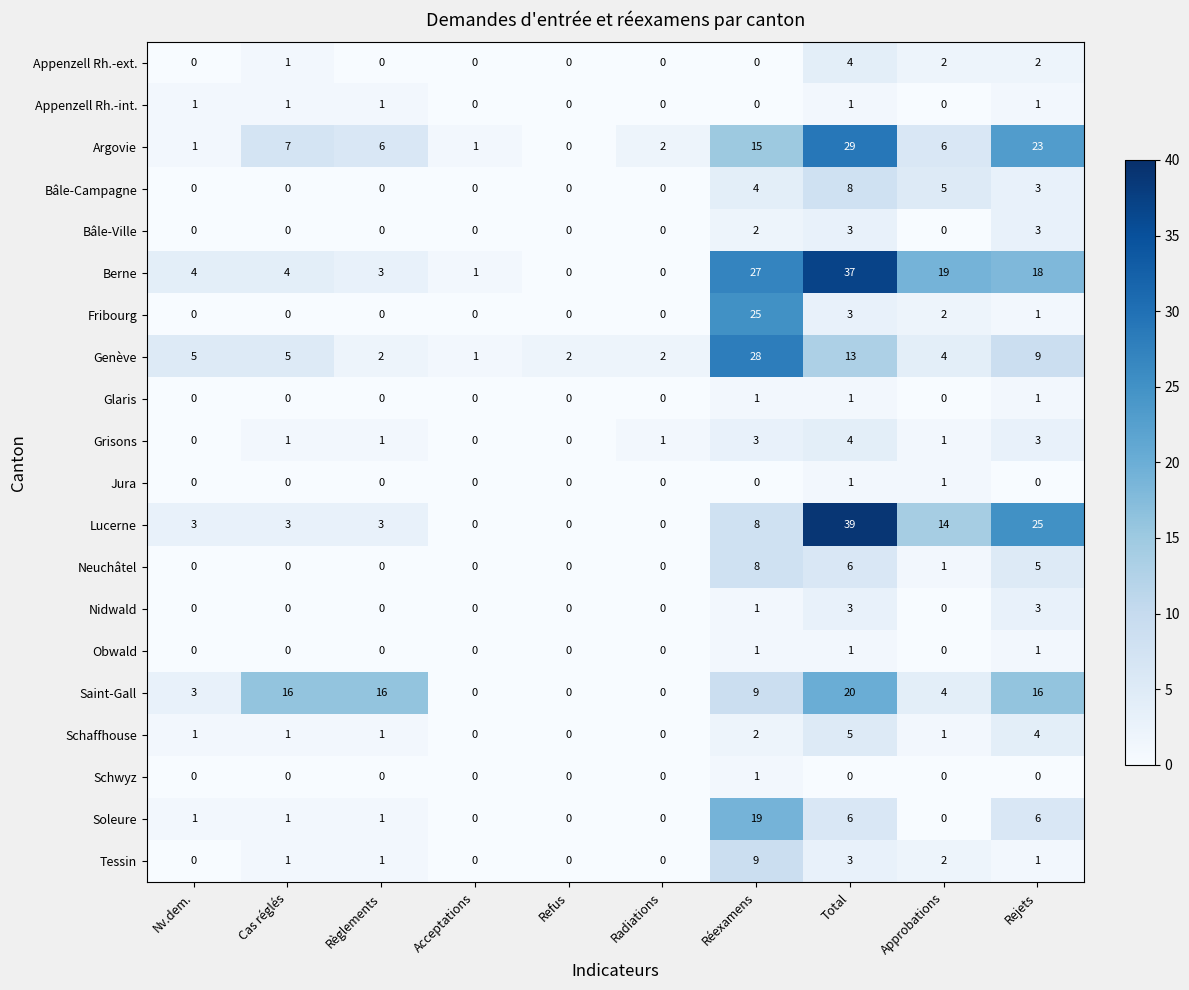

How many categories are shown in the chart?

10